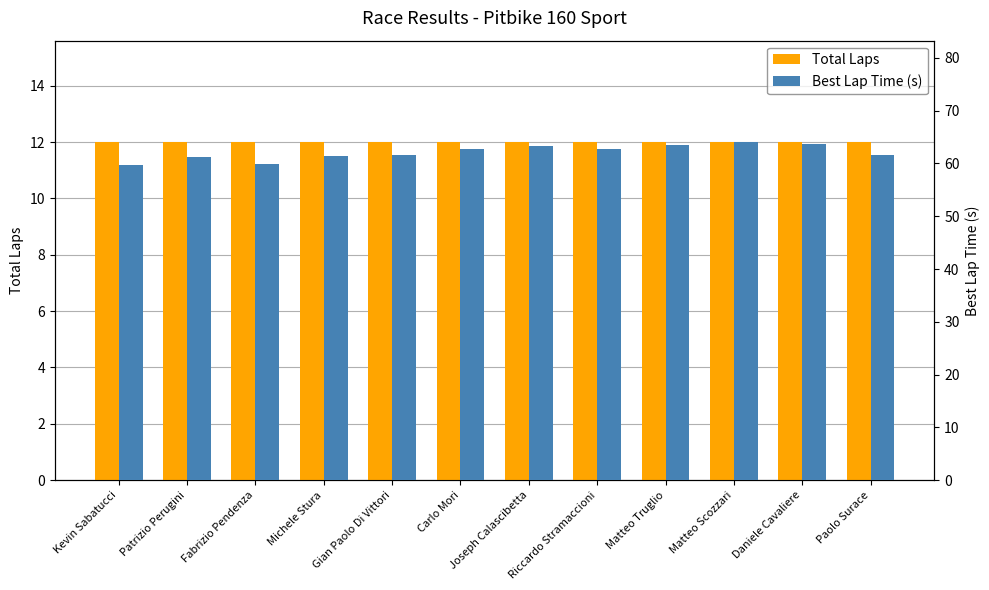

How many bars are there in each group?

2